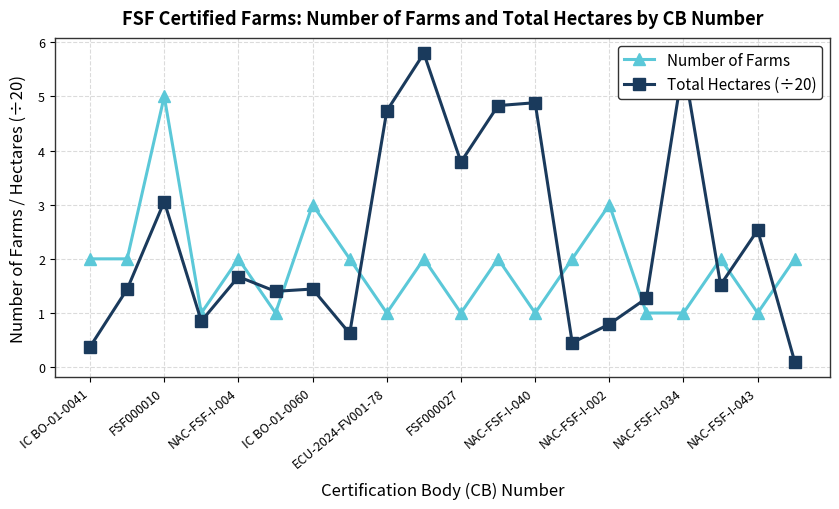

Which series has the largest total across all categories?

Total Hectares (÷20)